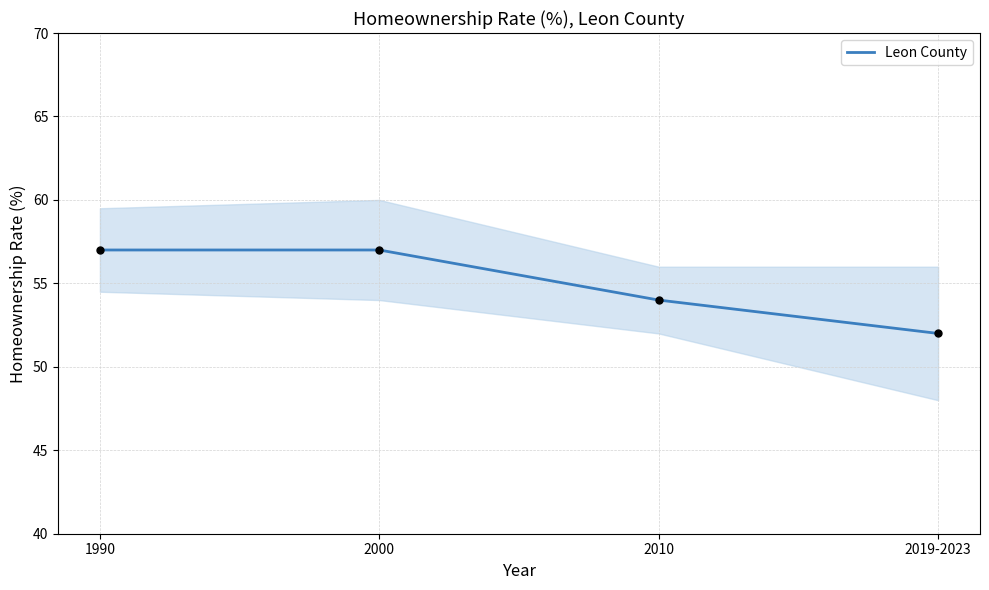

Which has a higher value, 2019-2023 or 2010?

2010